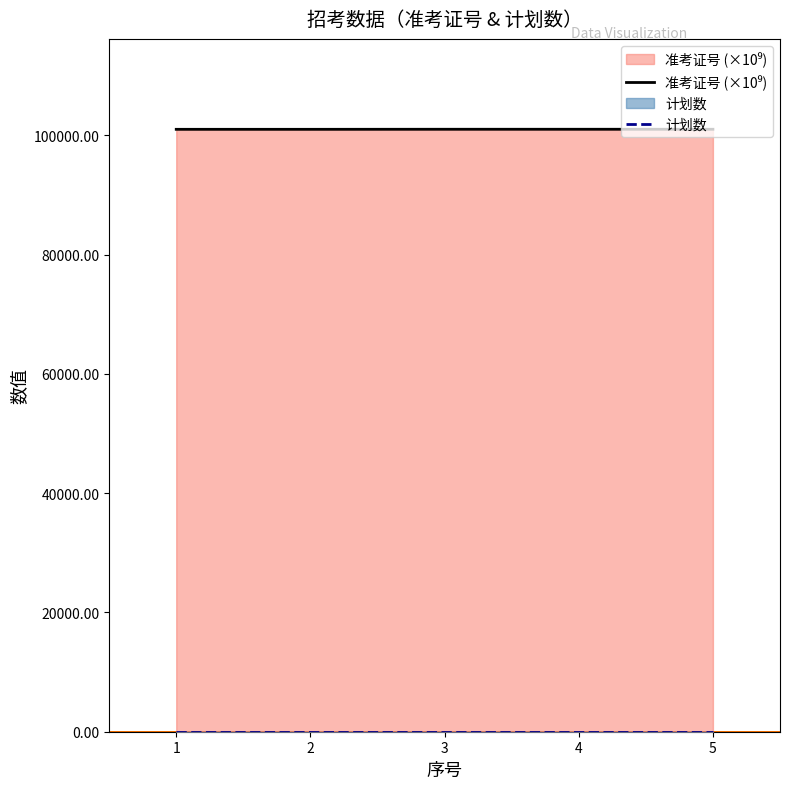

What is the value of the 3rd point from the left?

101020.1